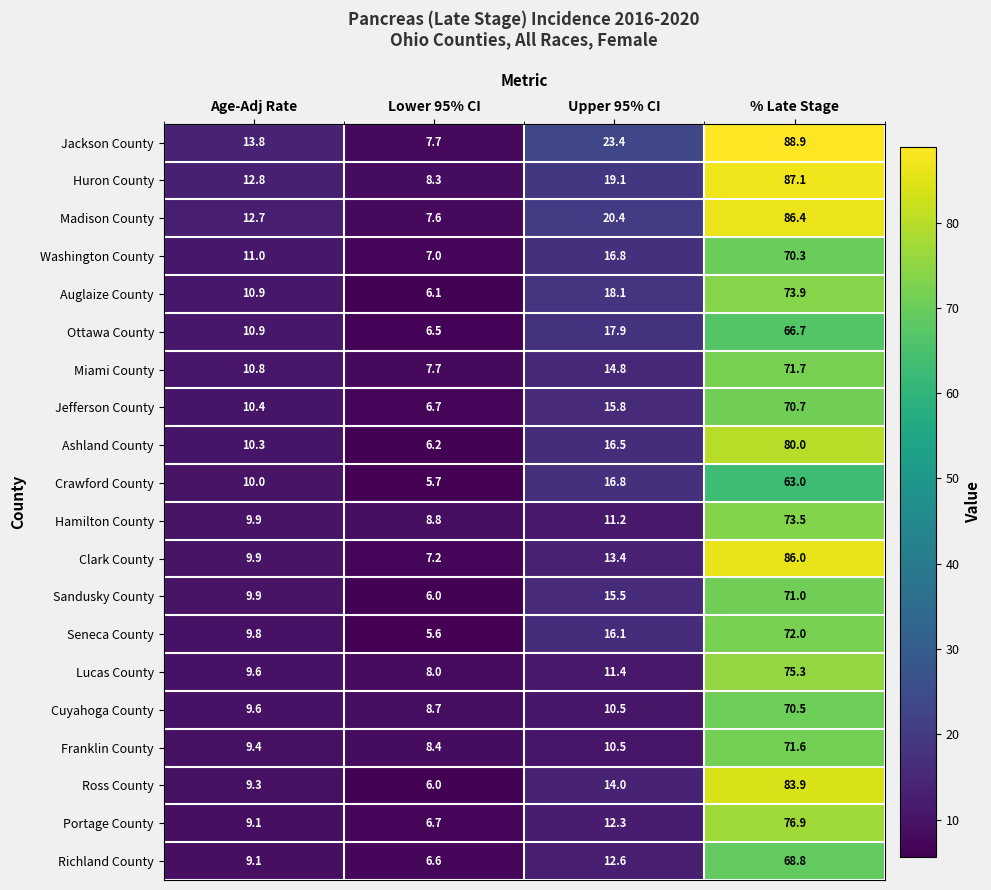

List the series in order of their peak value, lowest first.

Crawford County, Ottawa County, Richland County, Washington County, Cuyahoga County, Jefferson County, Sandusky County, Franklin County, Miami County, Seneca County, Hamilton County, Auglaize County, Lucas County, Portage County, Ashland County, Ross County, Clark County, Madison County, Huron County, Jackson County